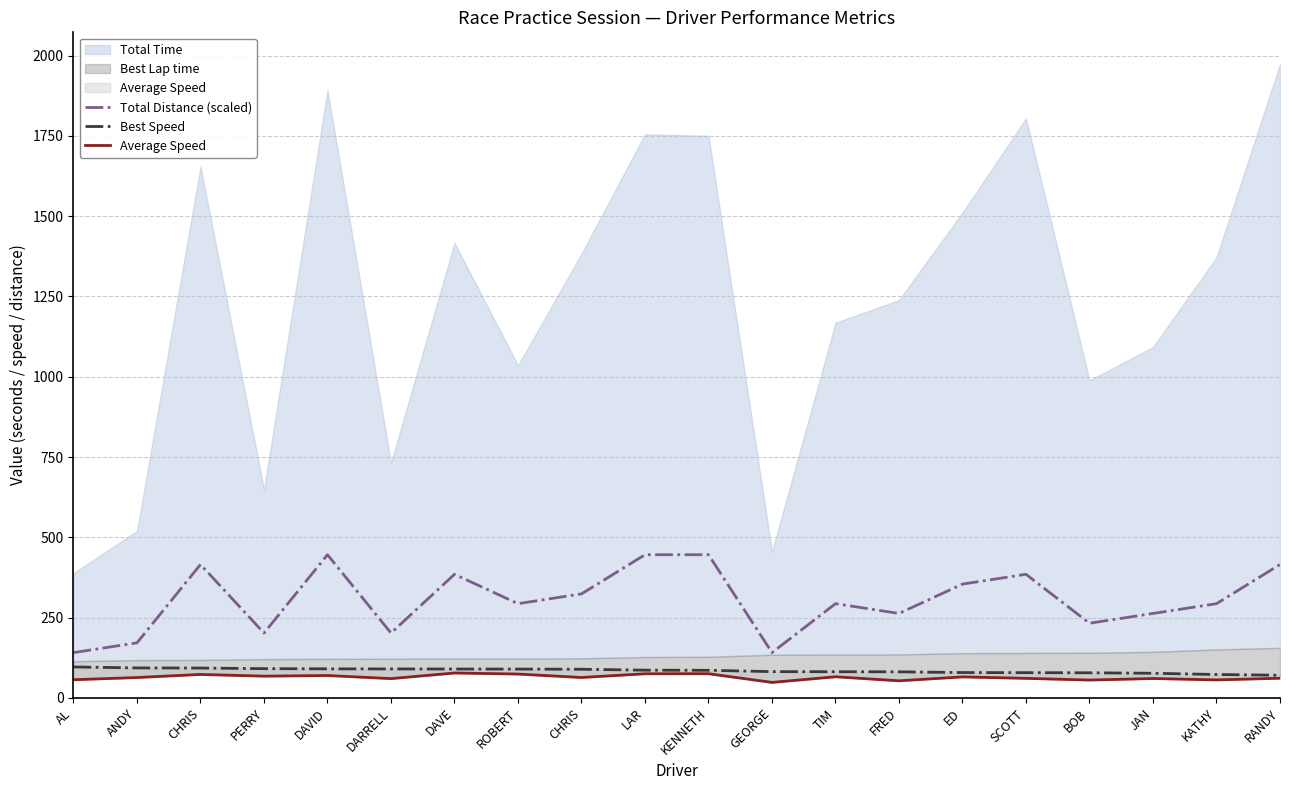

What is the minimum value shown in the chart?

48.2